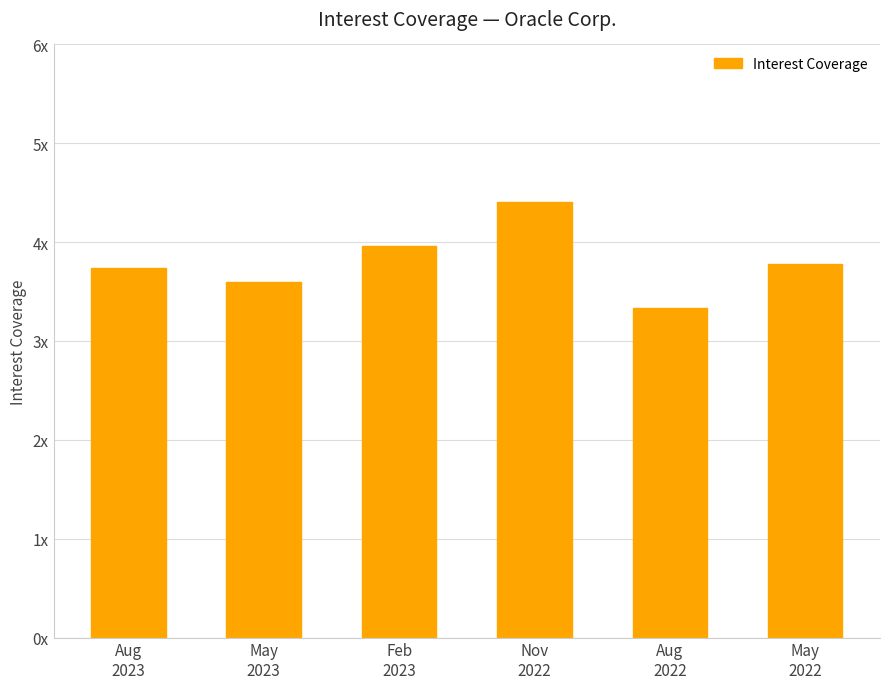

Does the chart contain any negative values?

No